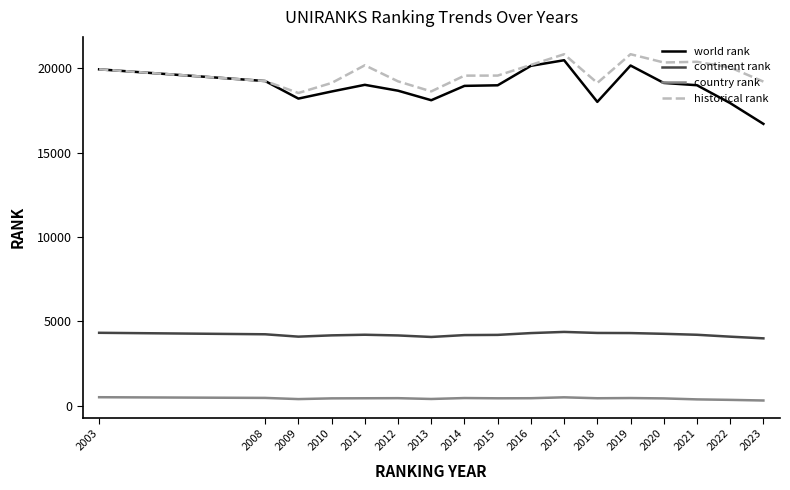

True or false: country rank and continent rank cross at least once.

False